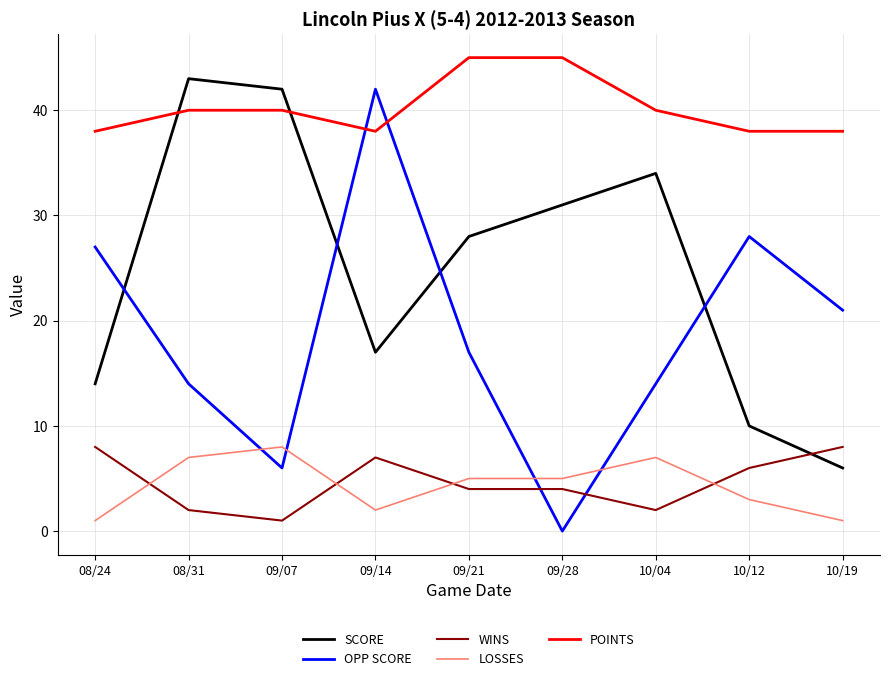

Is the value of WINS at 09/28 greater than the value of OPP SCORE at 09/14?

No